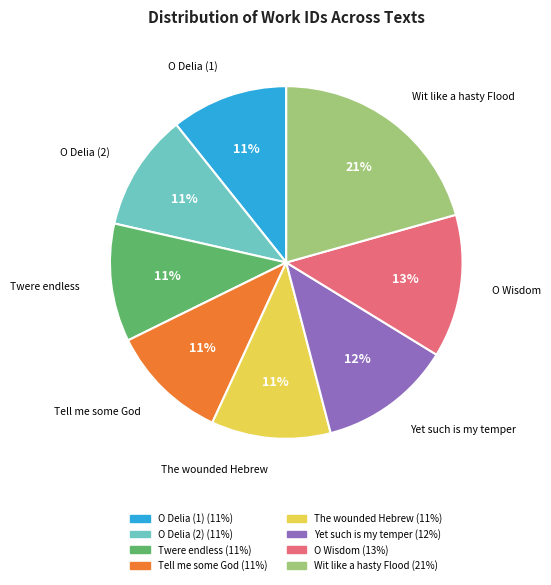

Is the sum of Wit like a hasty Flood and O Wisdom greater than half?

No